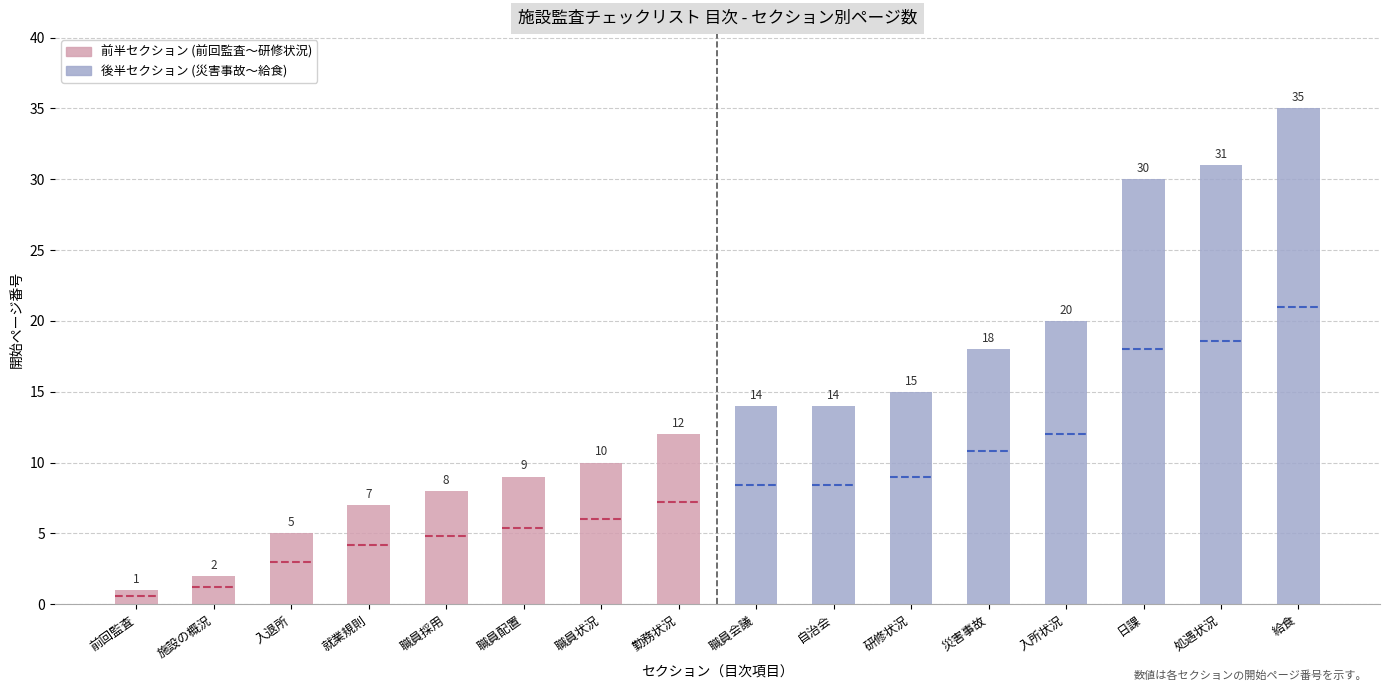

What is the difference between the values at 職員採用 and 処遇状況?

23